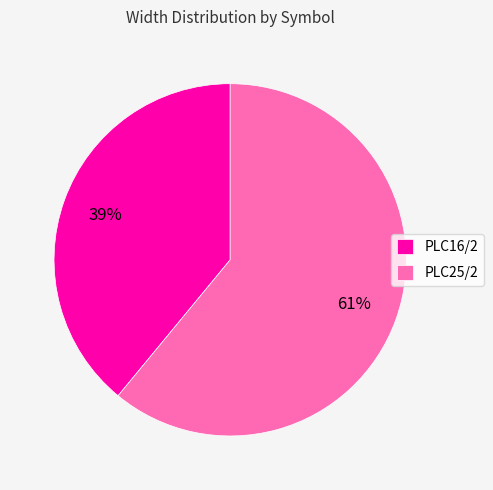

How many segments does this pie chart have?

2